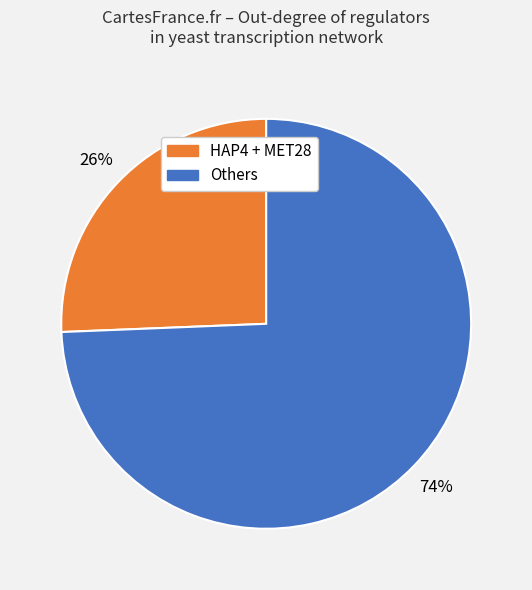

Does any single category account for the majority?

Yes